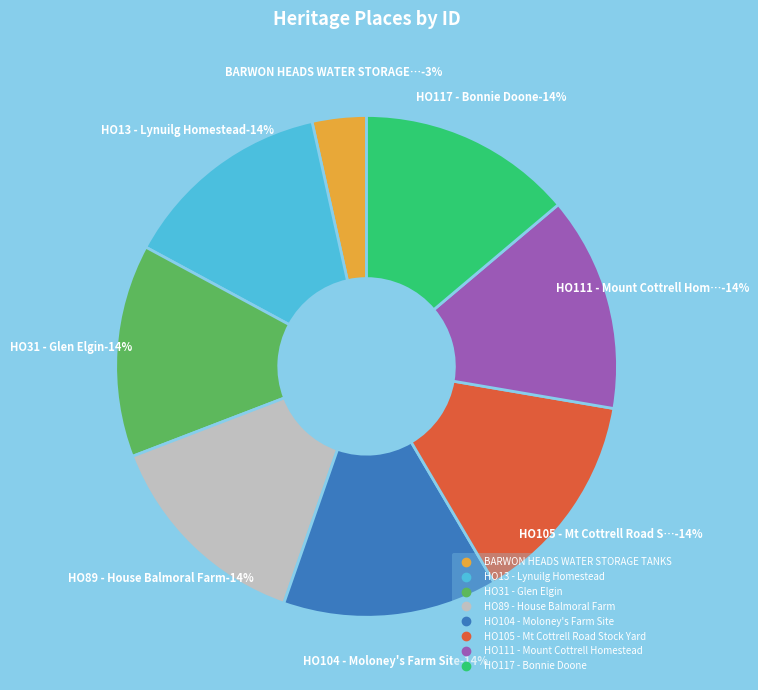

Is HO111 - Mount Cottrell Homestead the majority of the pie?

No